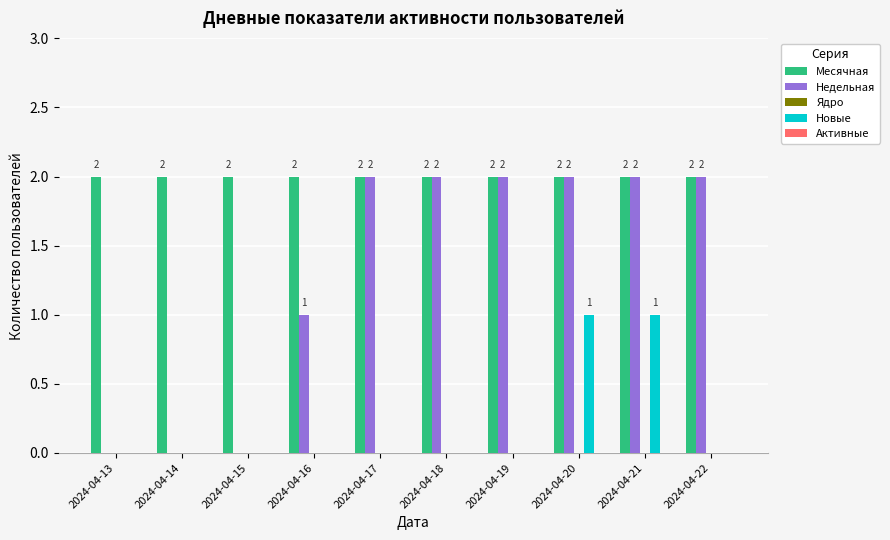

What is the total value across all series at 2024-04-16?

3